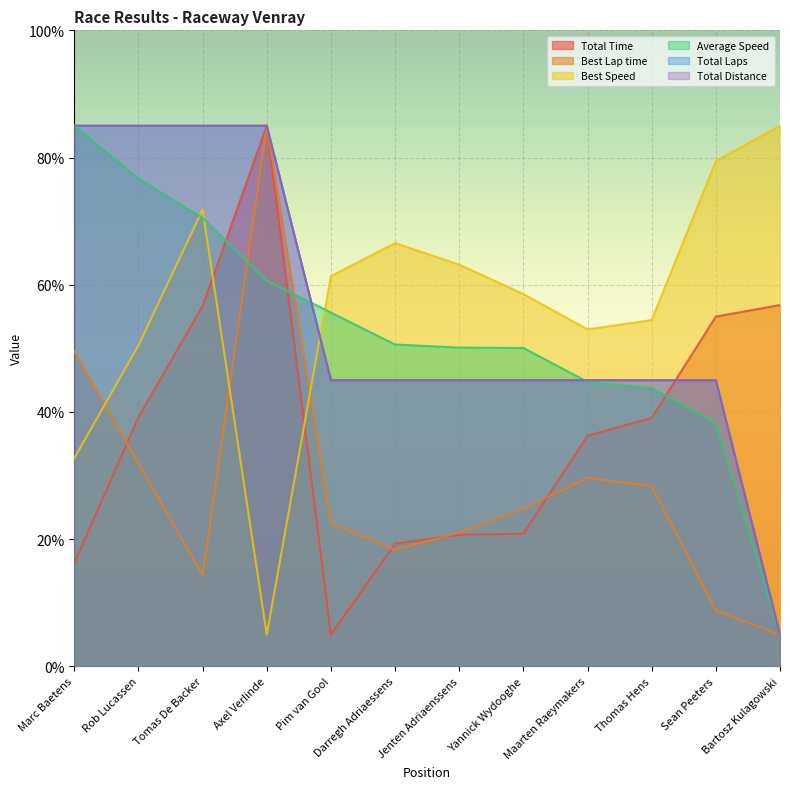

Does the chart display data point markers on the line(s)?

No